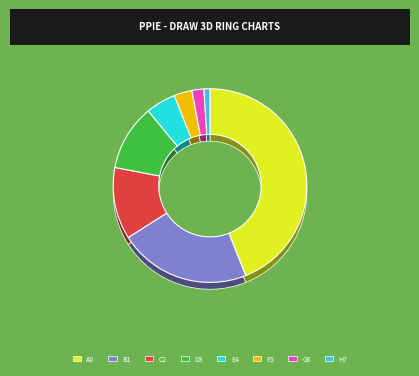

Is it true that ストレッチ(3) is 10% of the pie?

True